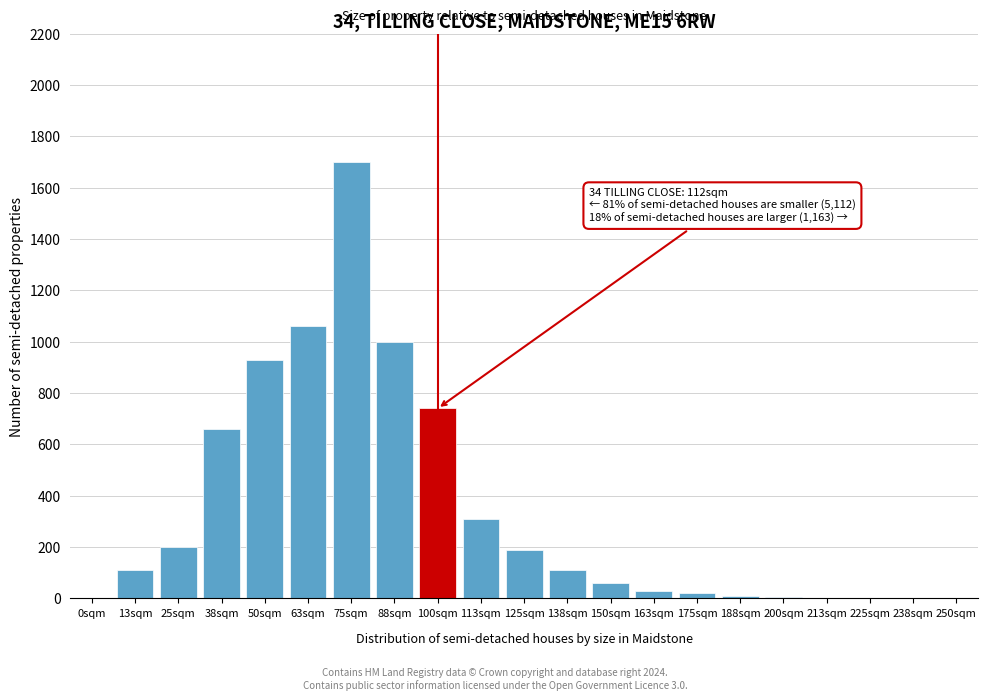

The value at 125sqm is 336. True or false?

False